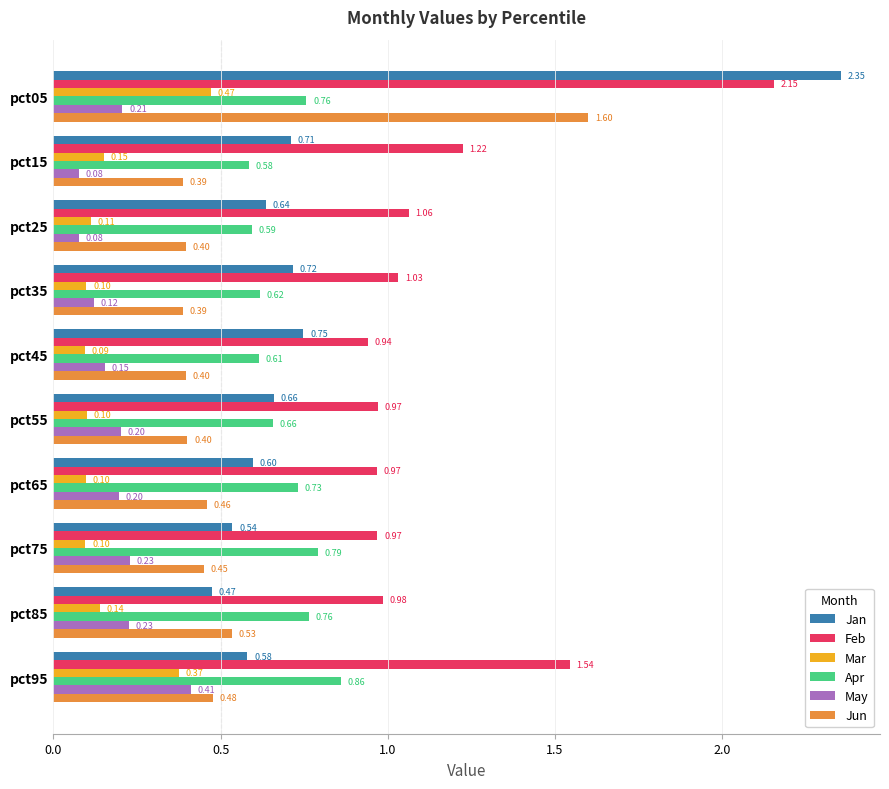

What is the difference between the second highest and second lowest values in the Jun series?

0.1